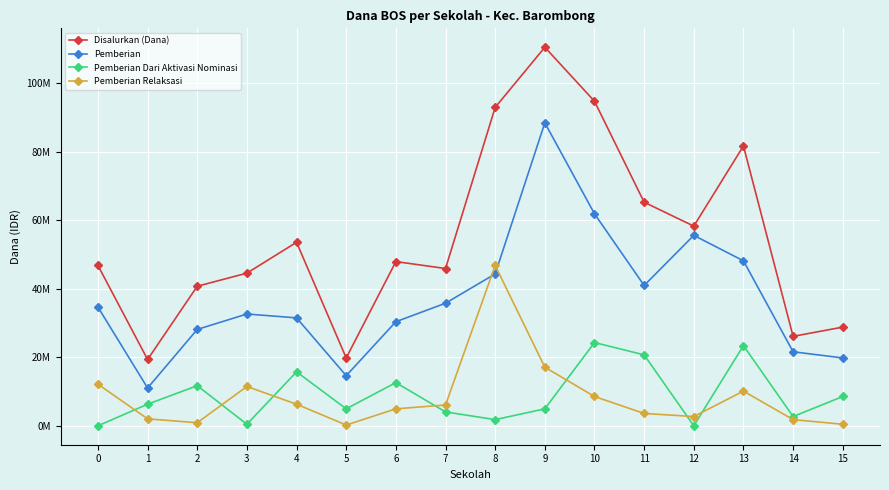

True or false: Pemberian Dari Aktivasi Nominasi and Disalurkan (Dana) intersect in this chart.

False